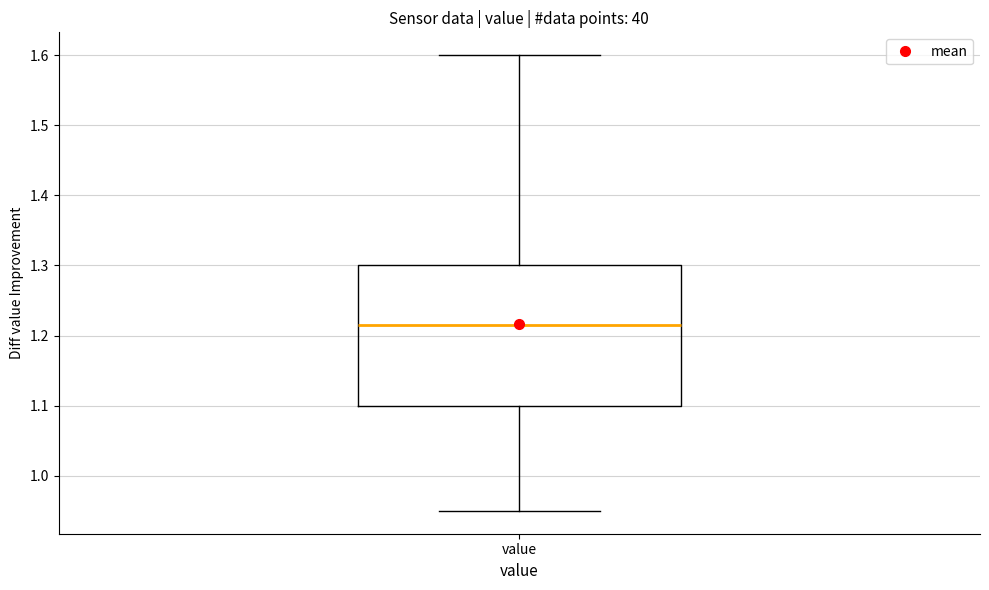

Where does the lower whisker of the box for value end on the y-axis? The values are not printed on the chart, so give them approximately, as read against the axis.

0.95